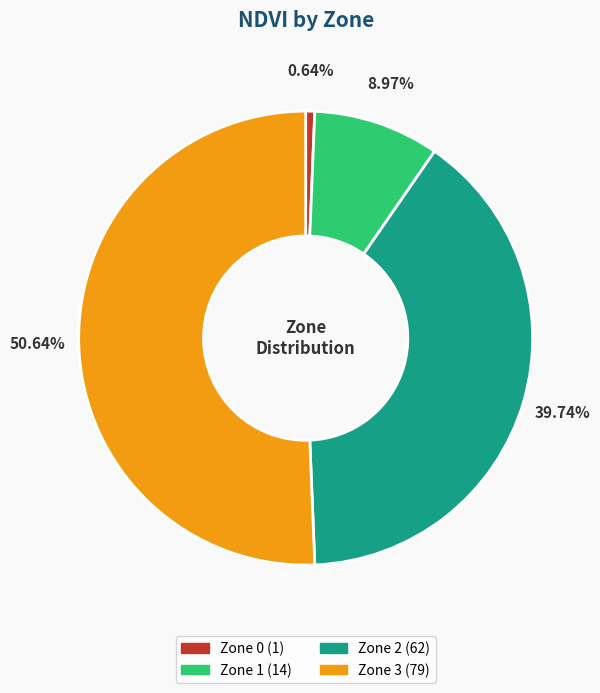

True or false: Zone 0 accounts for 15% of the total.

False